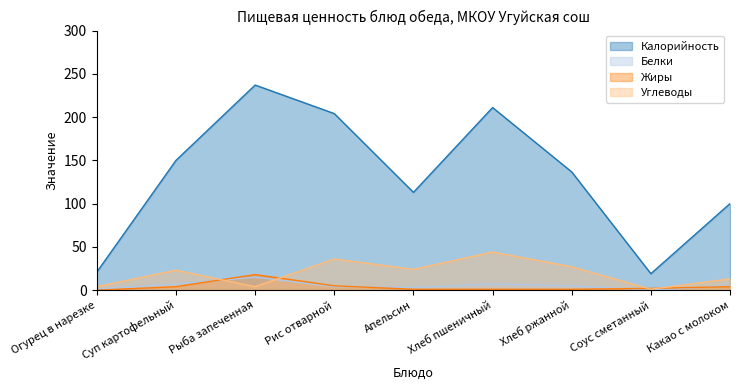

Which series has the largest range (max minus min)?

Калорийность